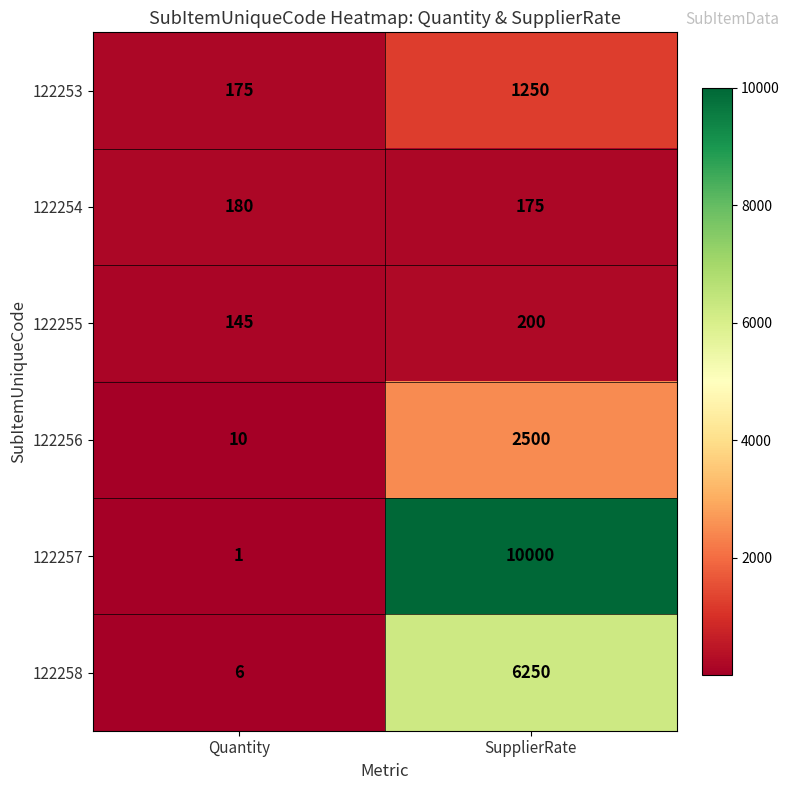

The 122256 series shows 10 at Quantity. True or false?

True